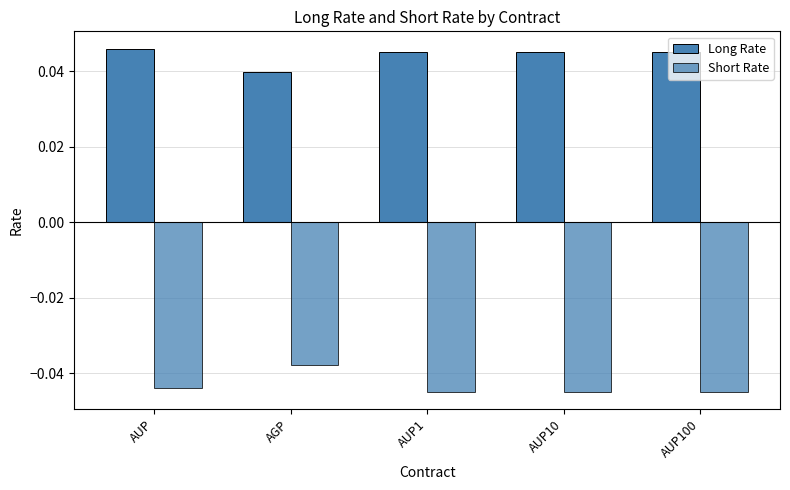

How many data points does each series have?

5